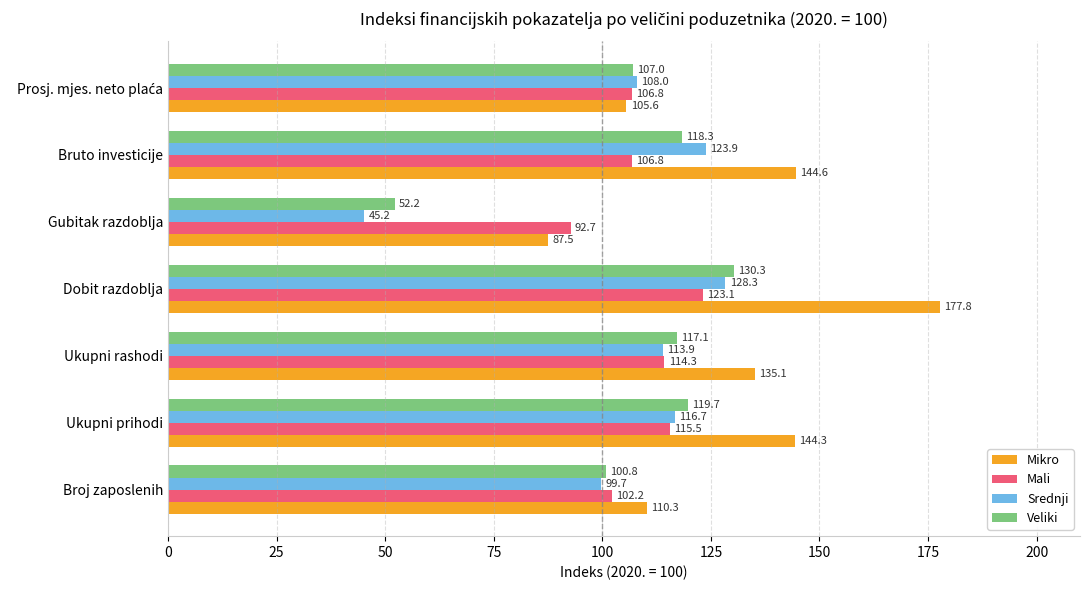

Is it true that Mali equals 165.4 at Bruto investicije?

False